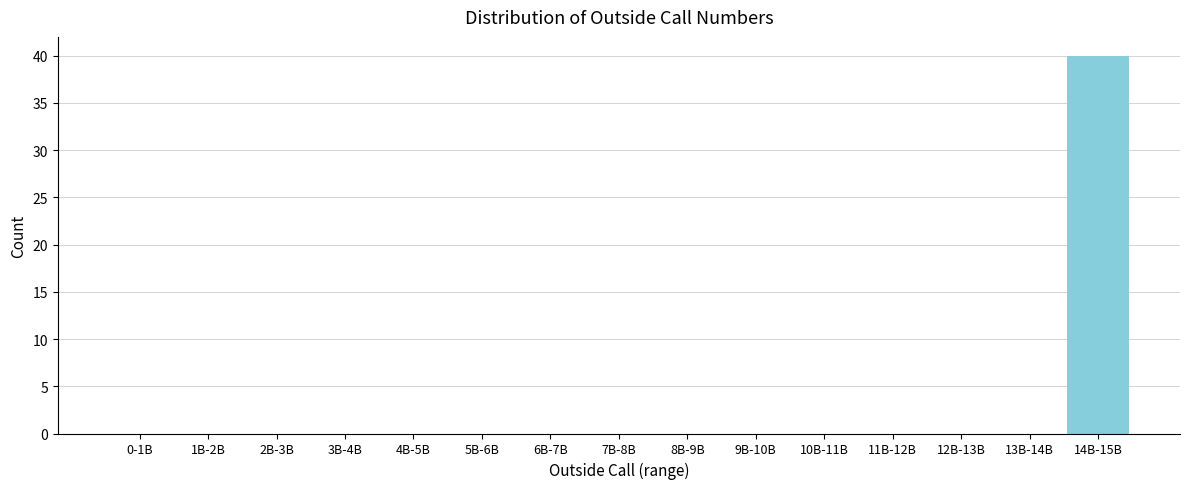

Reading left to right, extract all data points from this chart.

0-1B=0	1B-2B=0	2B-3B=0	3B-4B=0	4B-5B=0	5B-6B=0	6B-7B=0	7B-8B=0	8B-9B=0	9B-10B=0	10B-11B=0	11B-12B=0	12B-13B=0	13B-14B=0	14B-15B=40